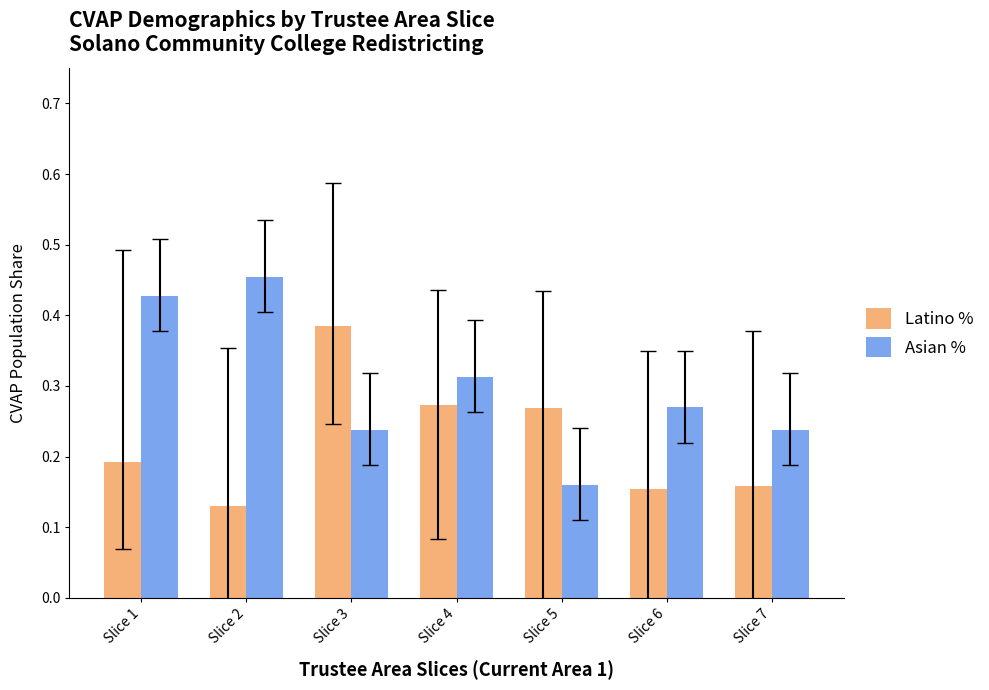

The Asian % series shows 0.3 at Slice 1. True or false?

False